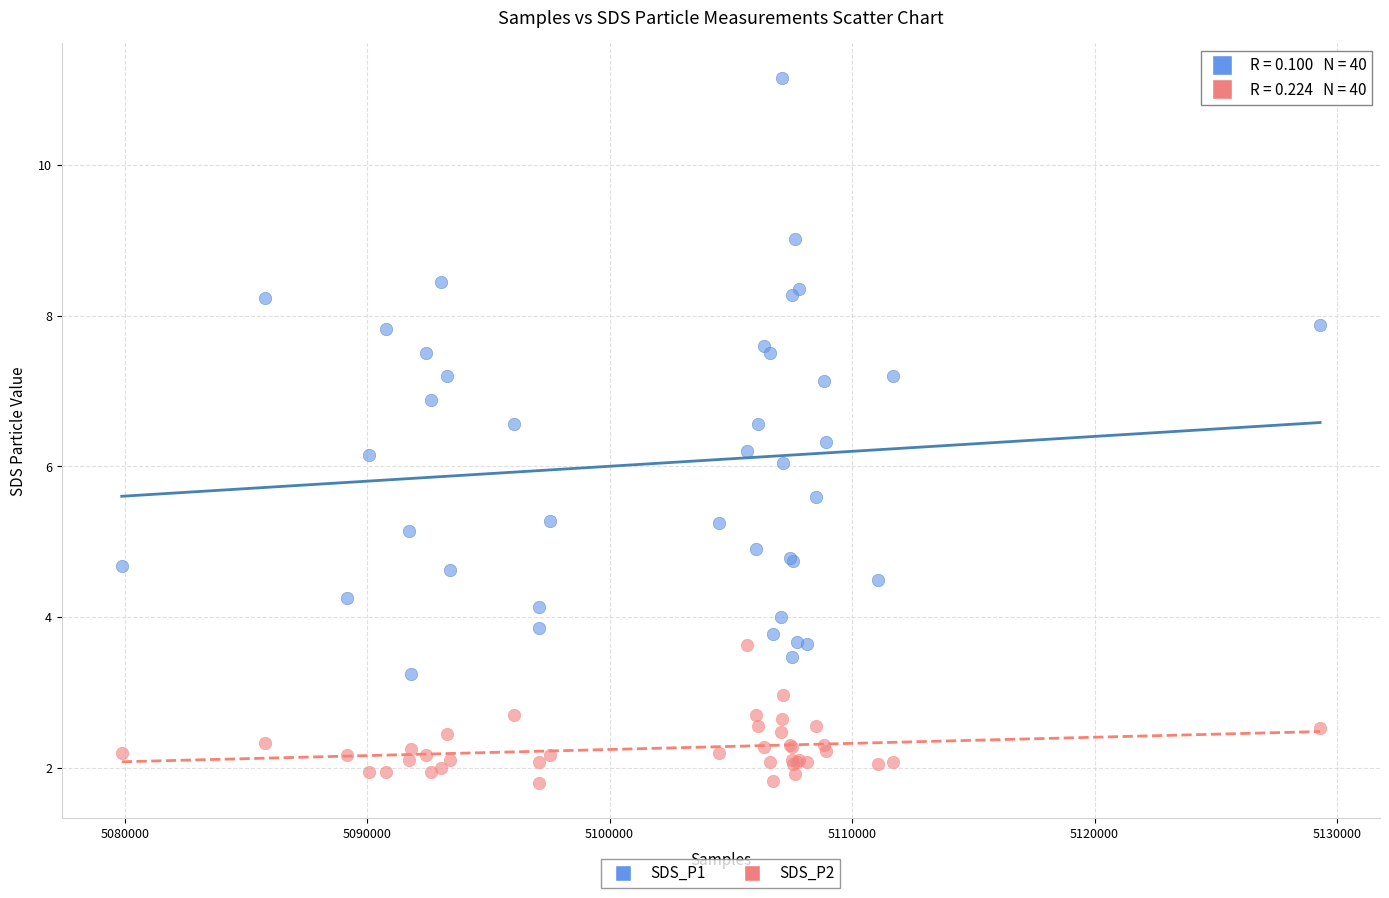

Which series reaches the minimum Y coordinate?

SDS_P2